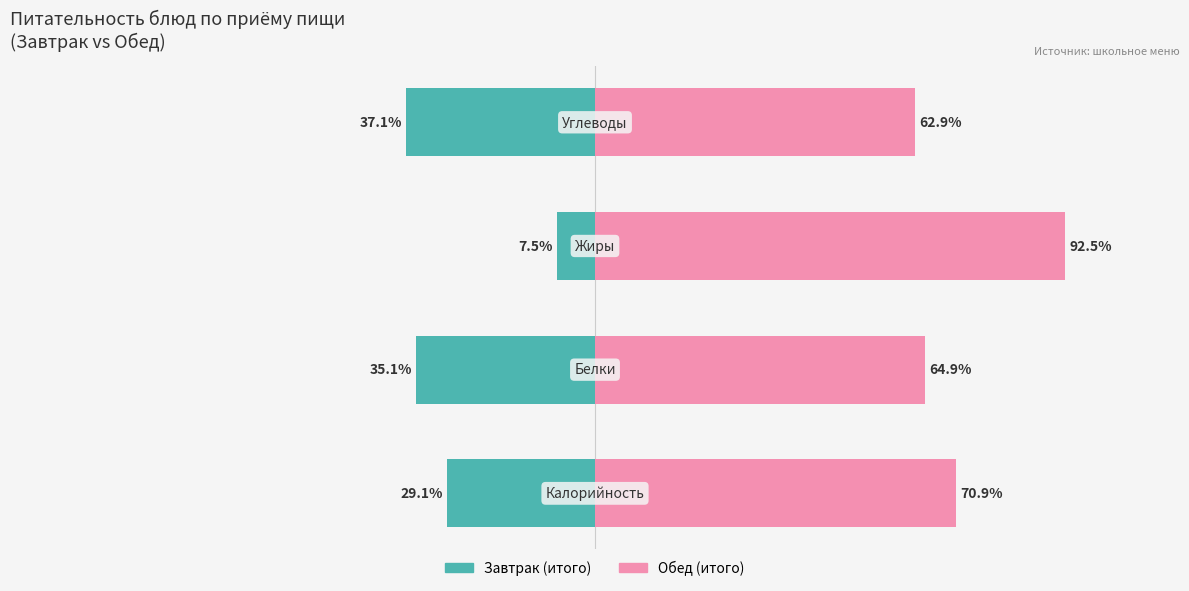

Does the chart contain any negative values?

Yes